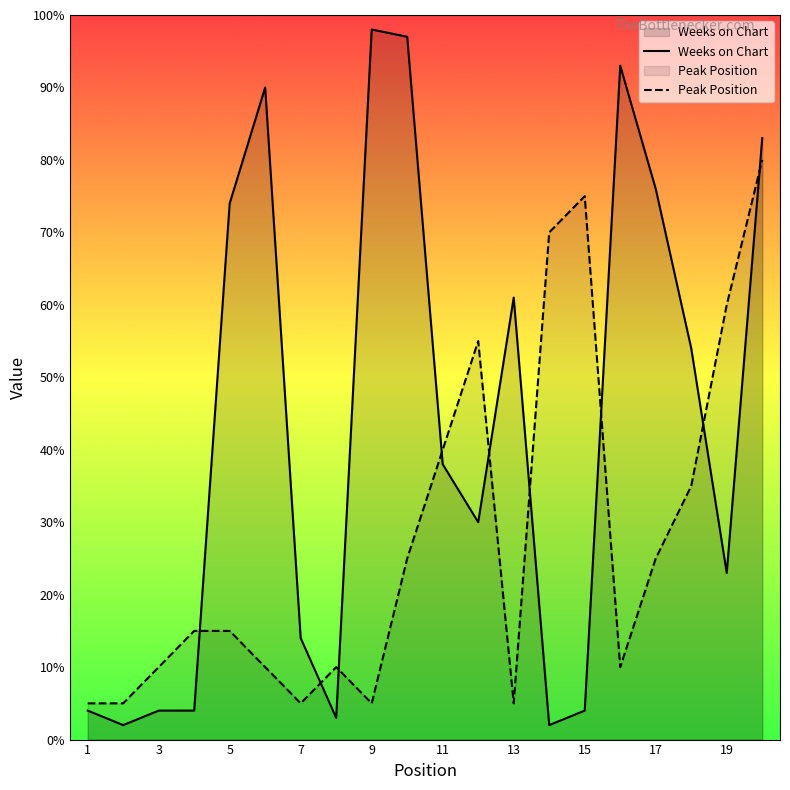

Between which two adjacent categories do Peak Position and Weeks on Chart first intersect?

4 and 5